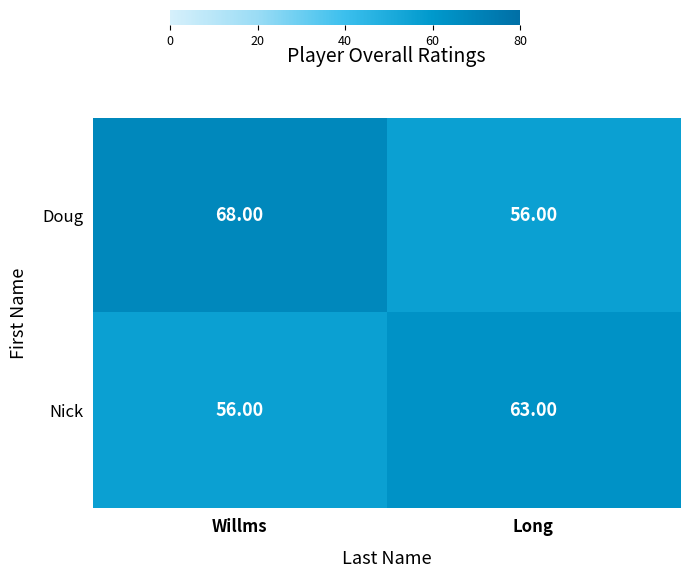

The Nick series shows 18 at Willms. True or false?

False